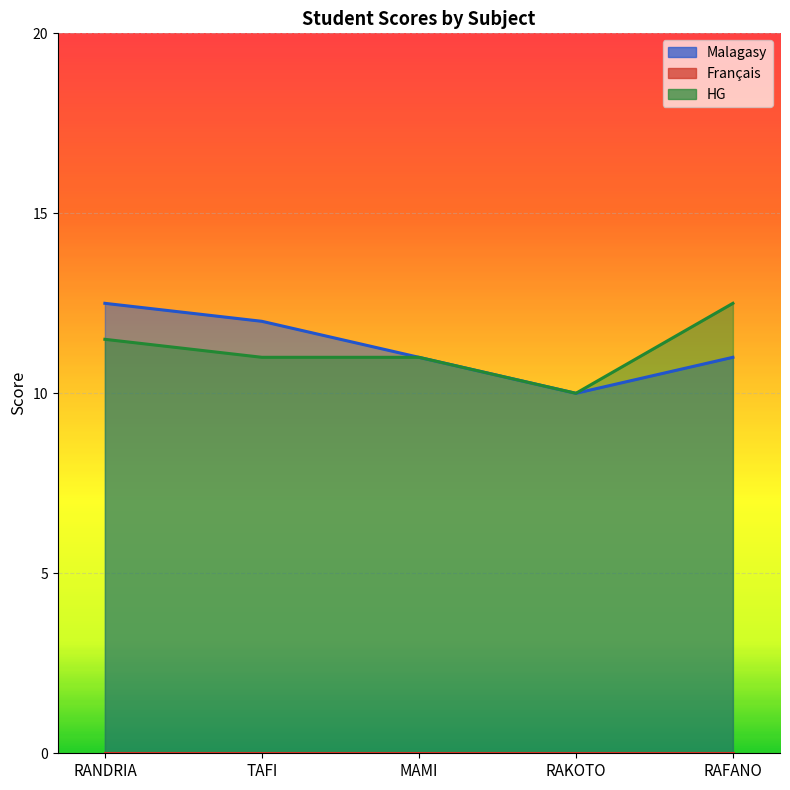

Which has a higher value, RAKOTO or MAMI?

MAMI